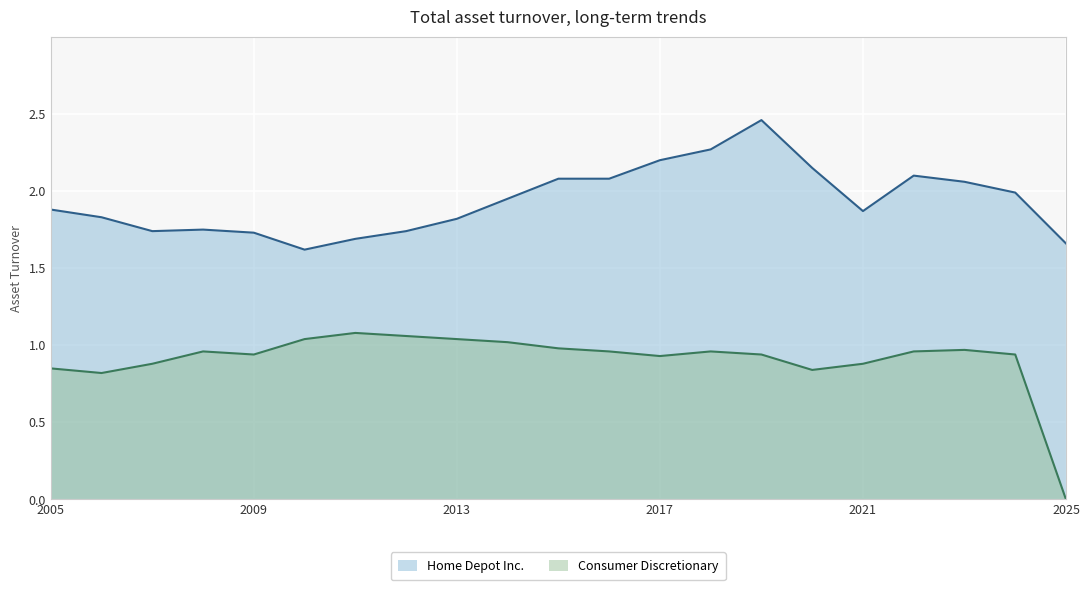

True or false: Home Depot Inc. and Consumer Discretionary cross at least once.

False